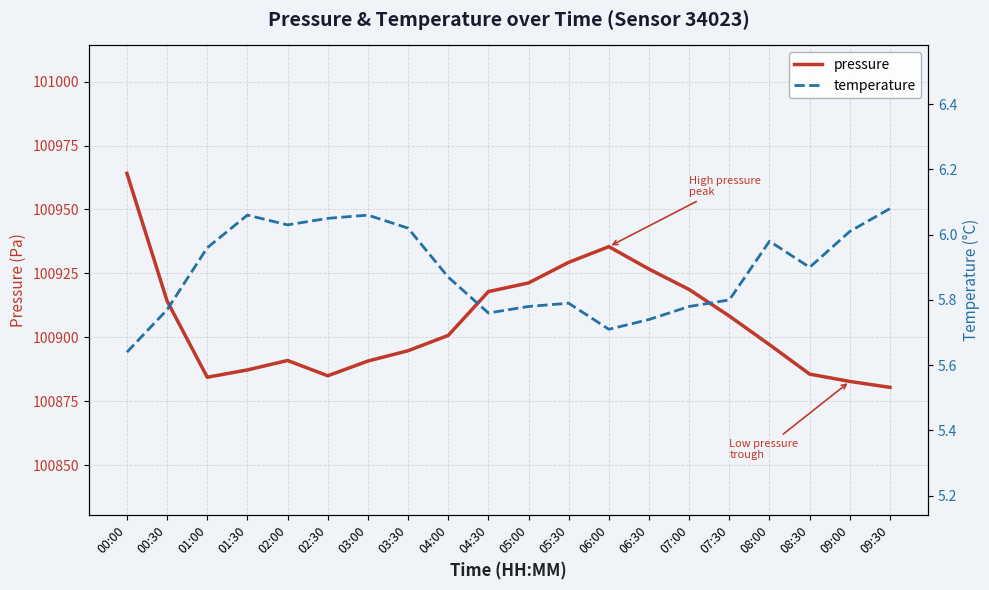

Rank the series at 00:00 from highest to lowest value.

pressure, temperature